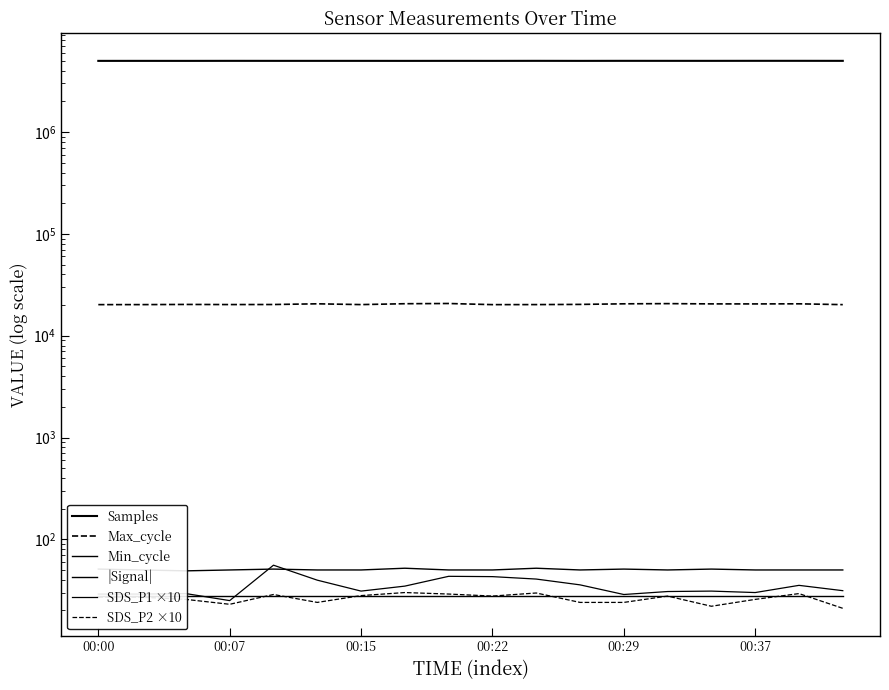

True or false: Samples and SDS_P2 ×10 intersect in this chart.

False